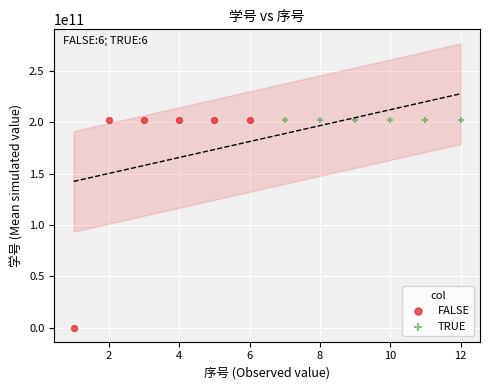

Which series contains the lowest Y value?

FALSE